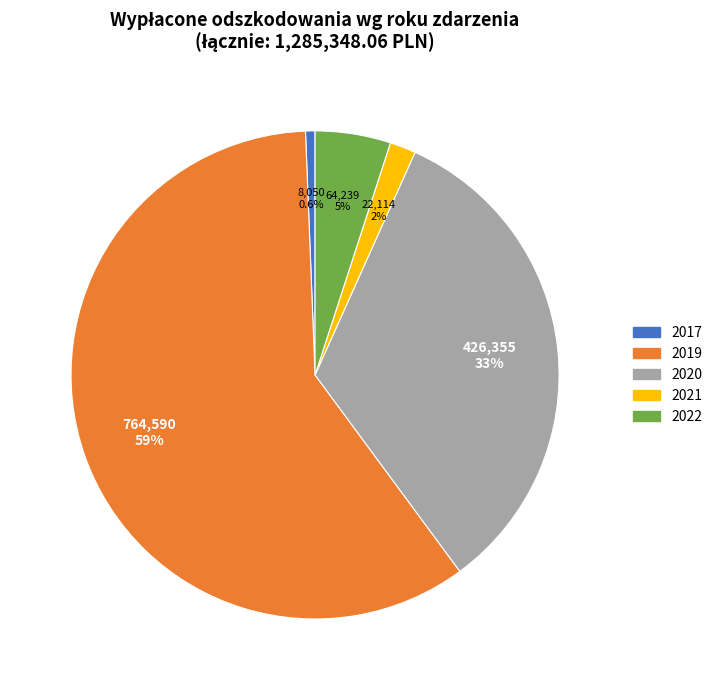

To the nearest percent, what is the difference between the largest and smallest slice percentages?

59%